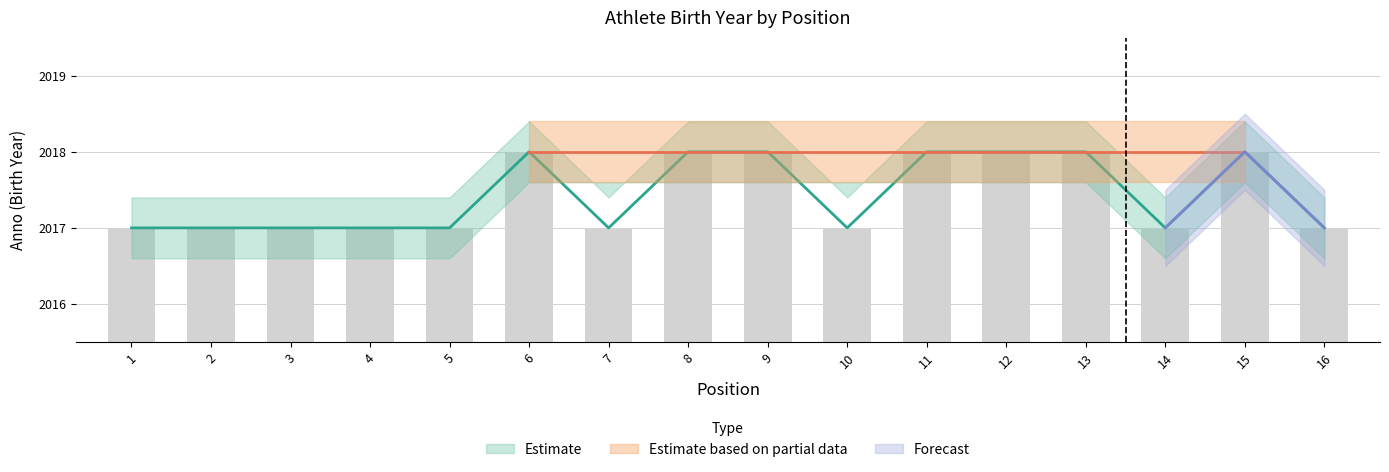

Reading left to right, what are all the values shown in this chart?

Anno: 2017	2017	2017	2017	2017	2018	2017	2018	2018	2017	2018	2018	2018	2017	2018	2017
Anno_upper: 2017	2017	2017	2017	2017	2018	2017	2018	2018	2017	2018	2018	2018	2017	2018	2017